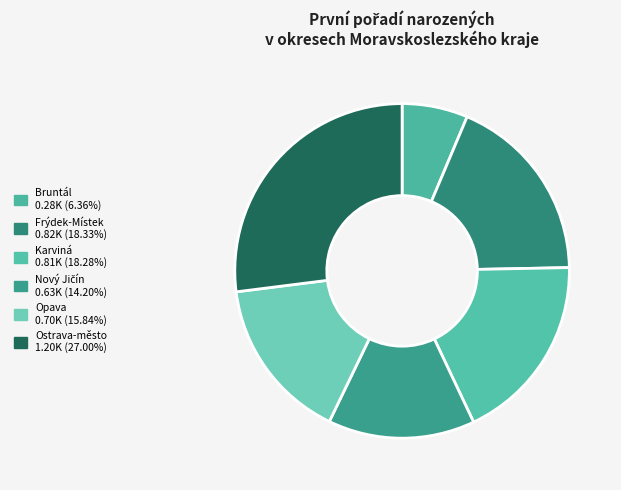

Count the number of slices in the pie.

6